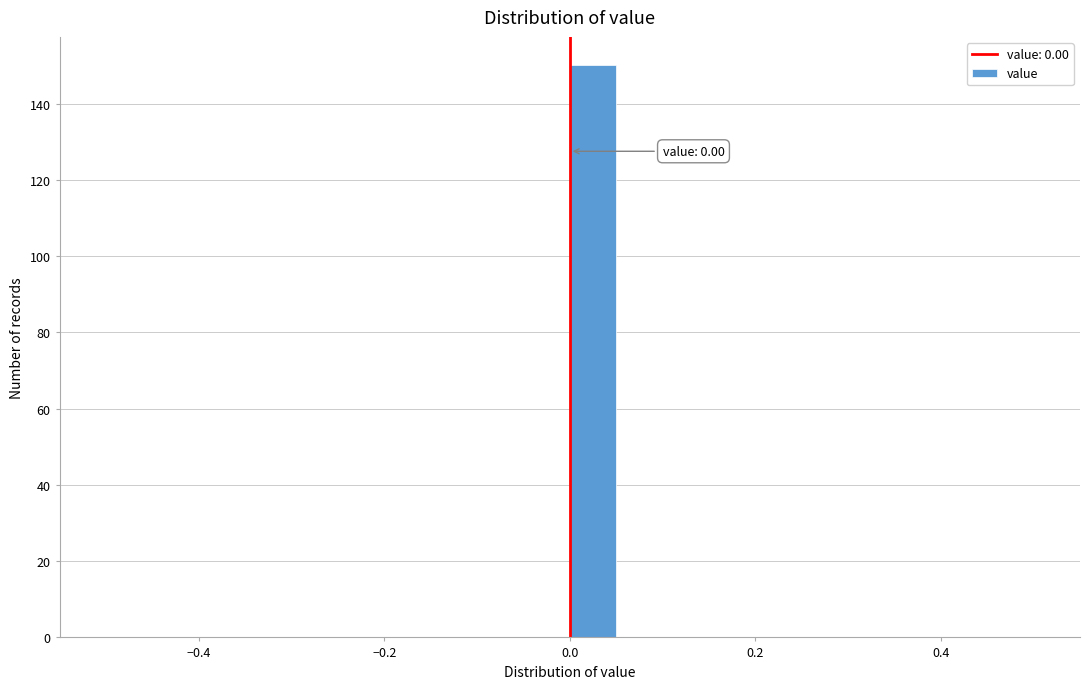

Read against the x-axis, roughly where is the centre of the tallest bar?

0.02